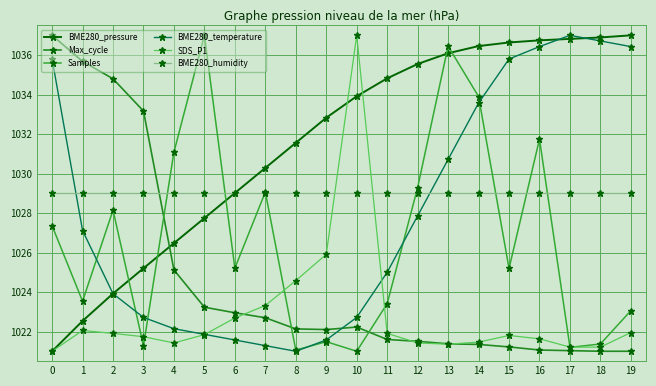

What is the value of the SDS_P1 point at the 12th from the left?

1021.9